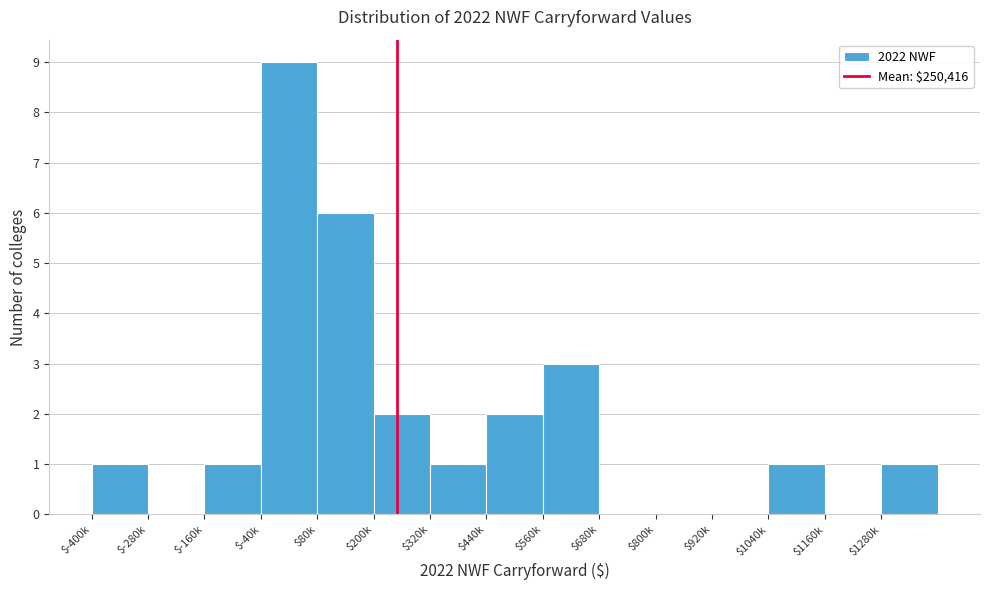

Is it true that the value at $80k is 6?

True